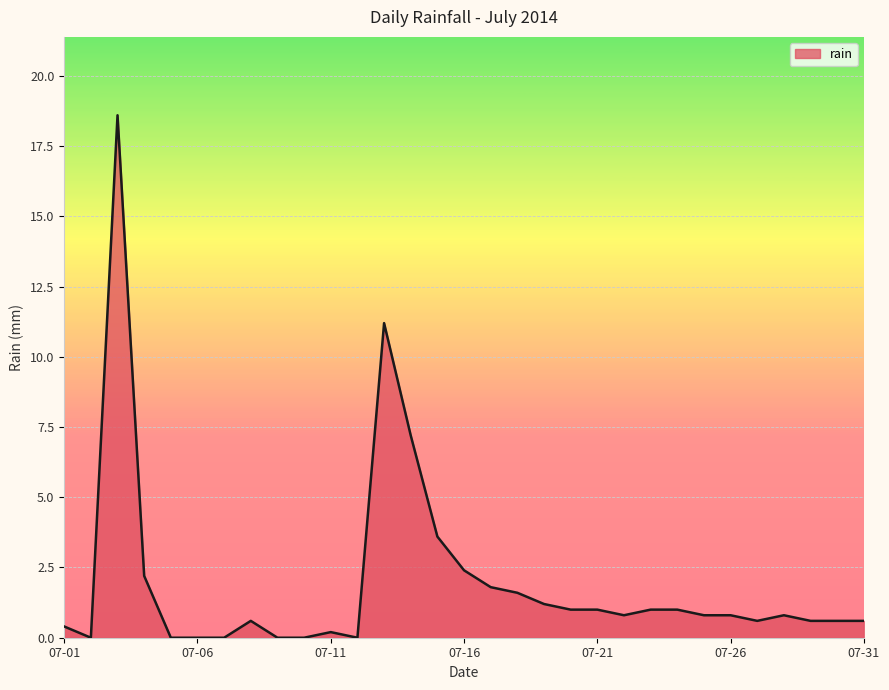

What is the difference between the maximum and minimum values?

18.6